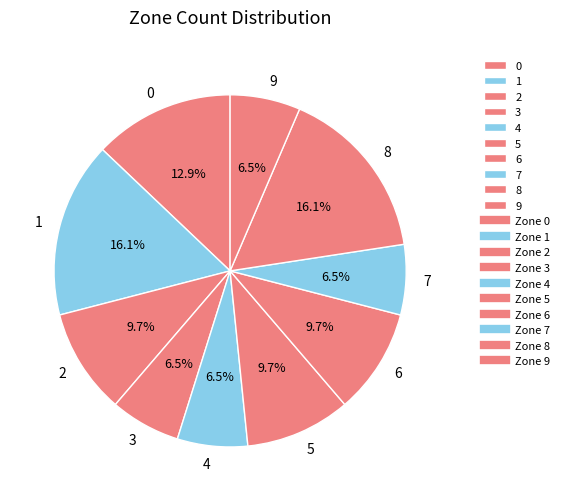

To the nearest percent, what is the average slice percentage?

10%